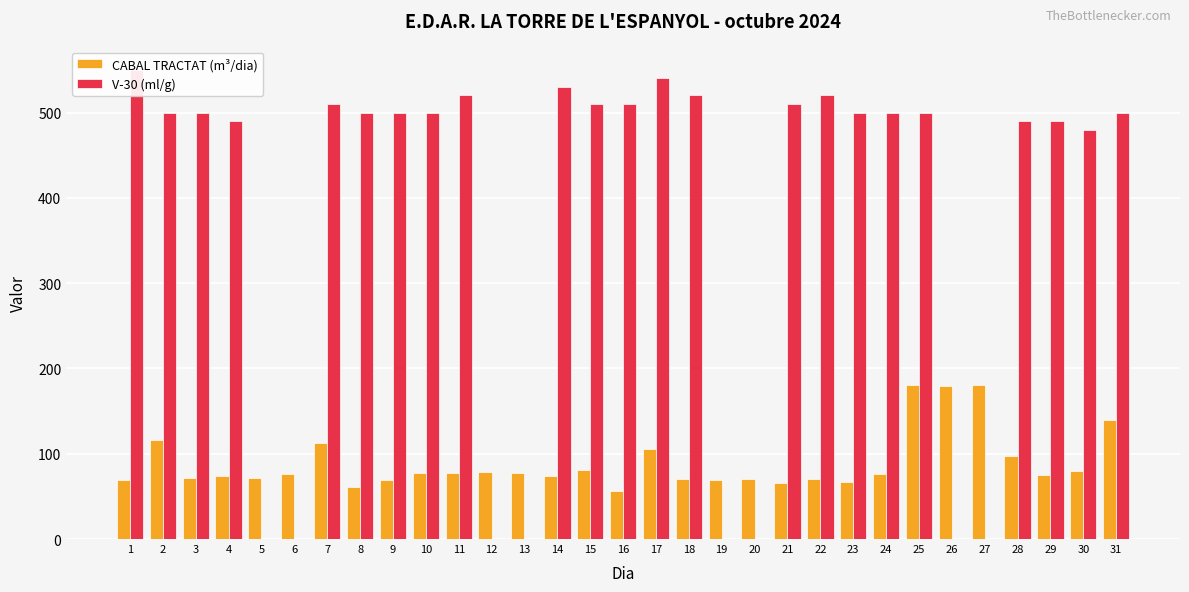

Which label corresponds to the smallest value in the chart?

16